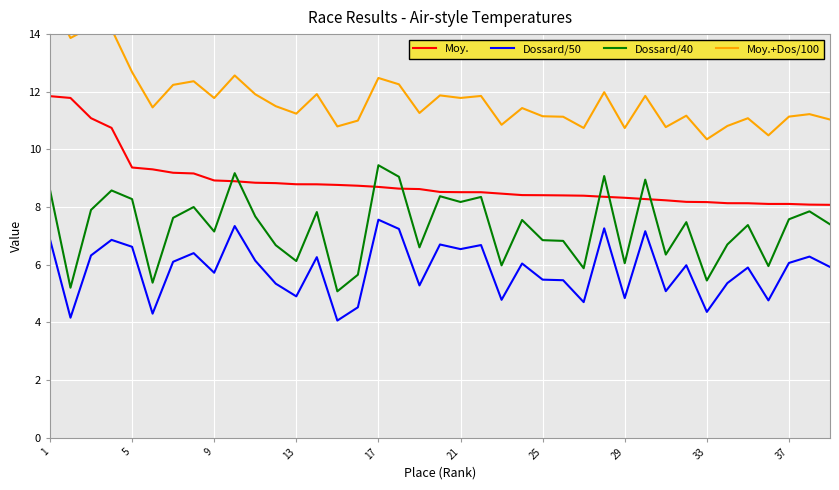

How many distinct data groups are displayed?

4